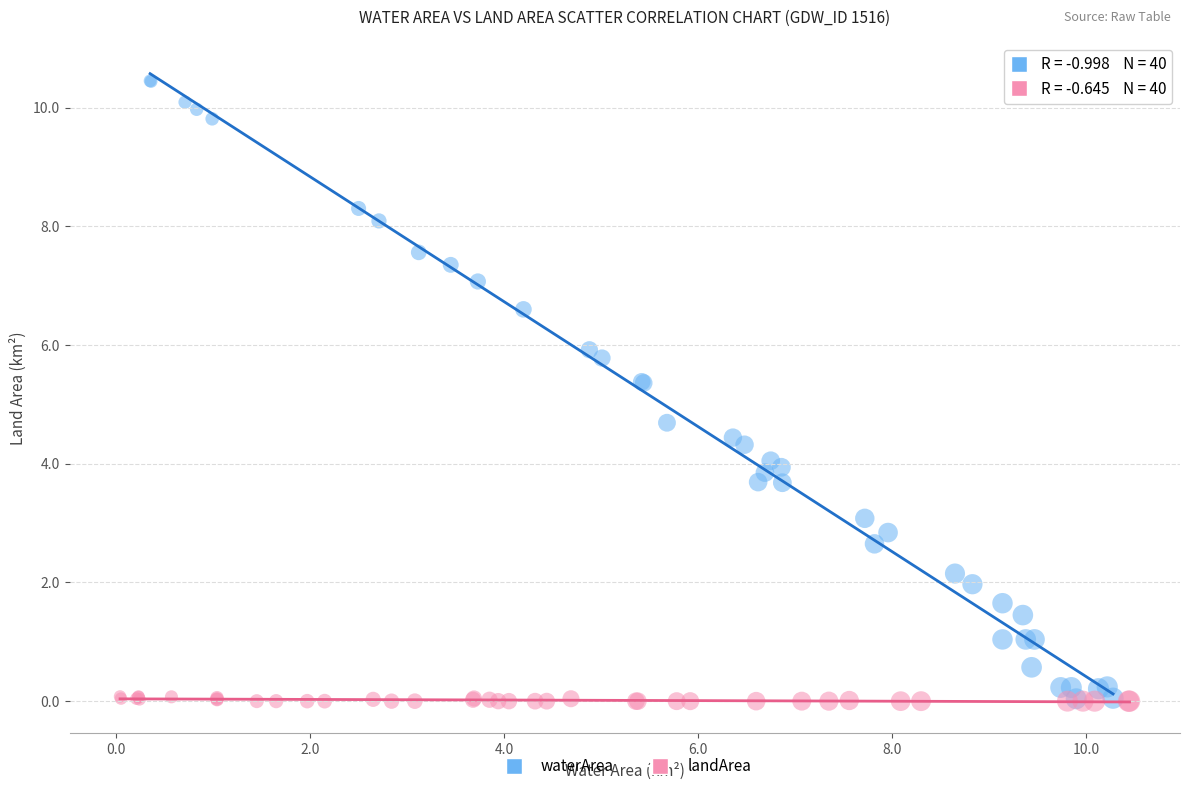

Which series reaches the maximum Y coordinate?

waterArea